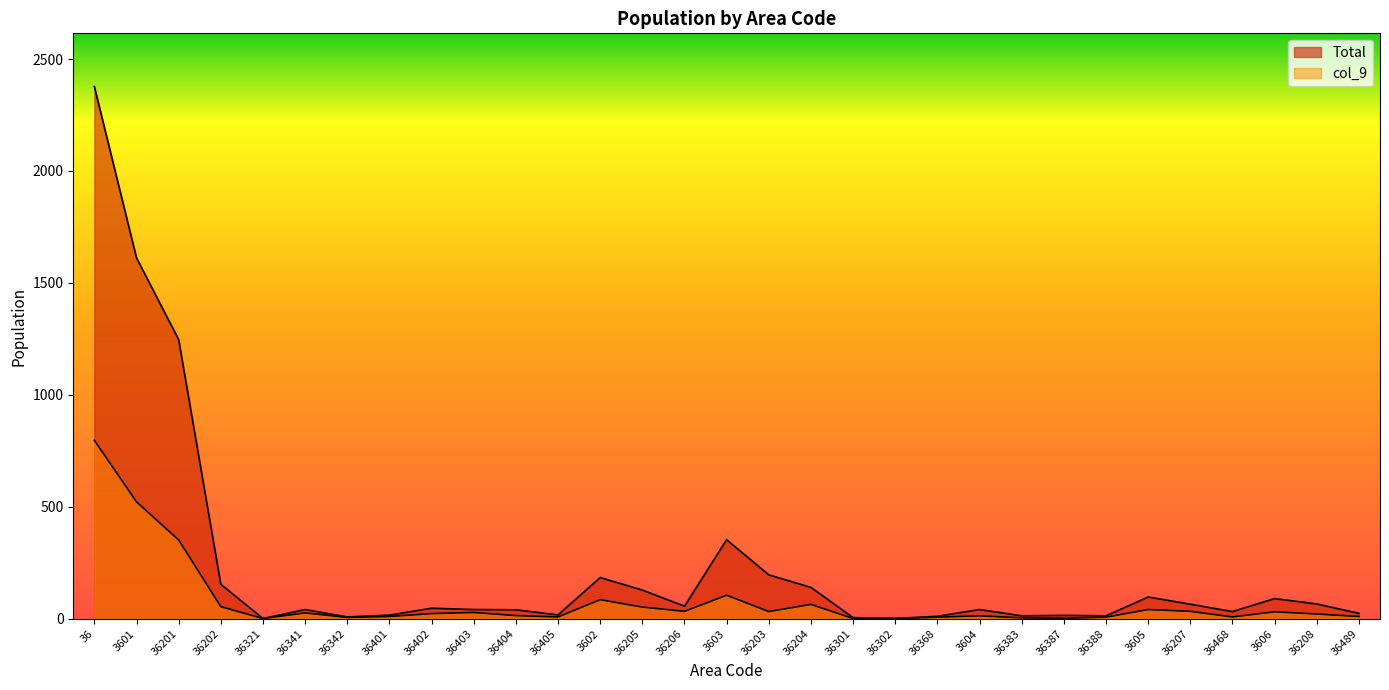

The Total series shows 47 at 36402. True or false?

True